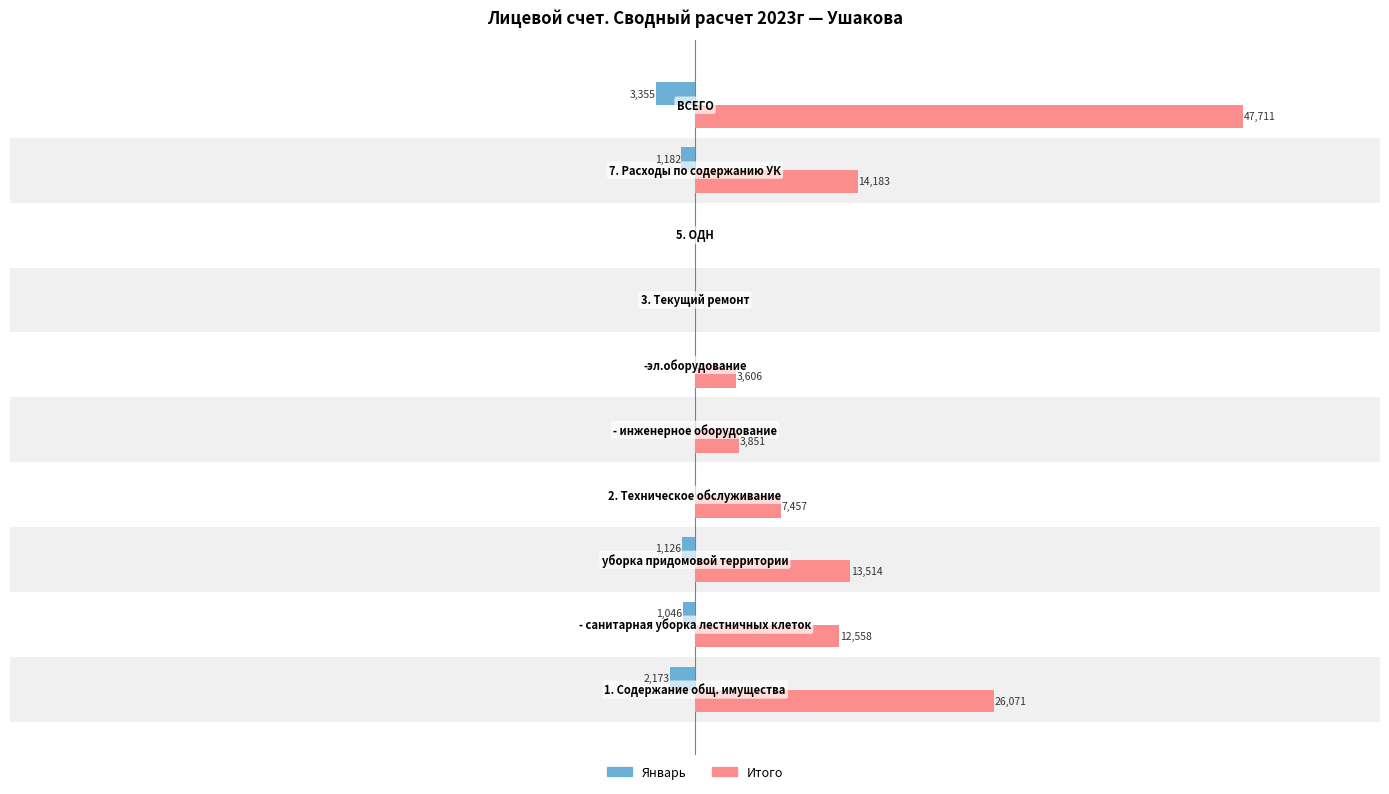

What are all the series names shown in the legend?

Январь, Итого